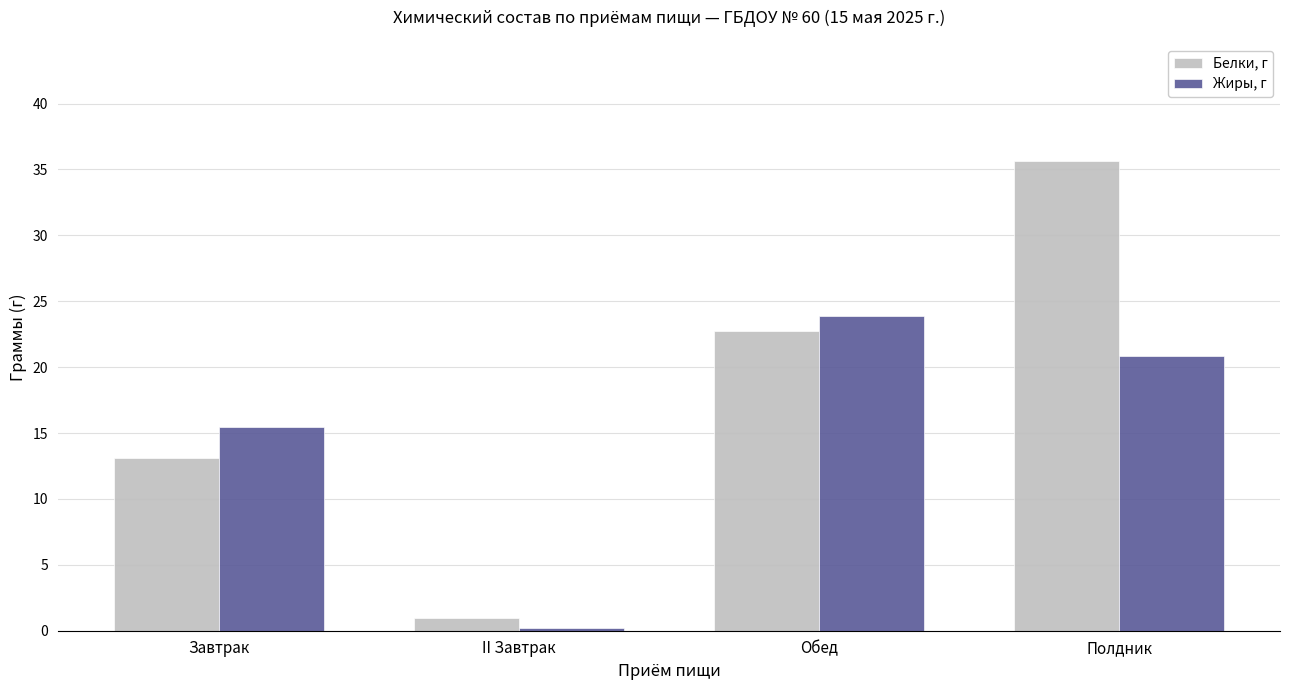

Which category has the highest value across all series?

Полдник